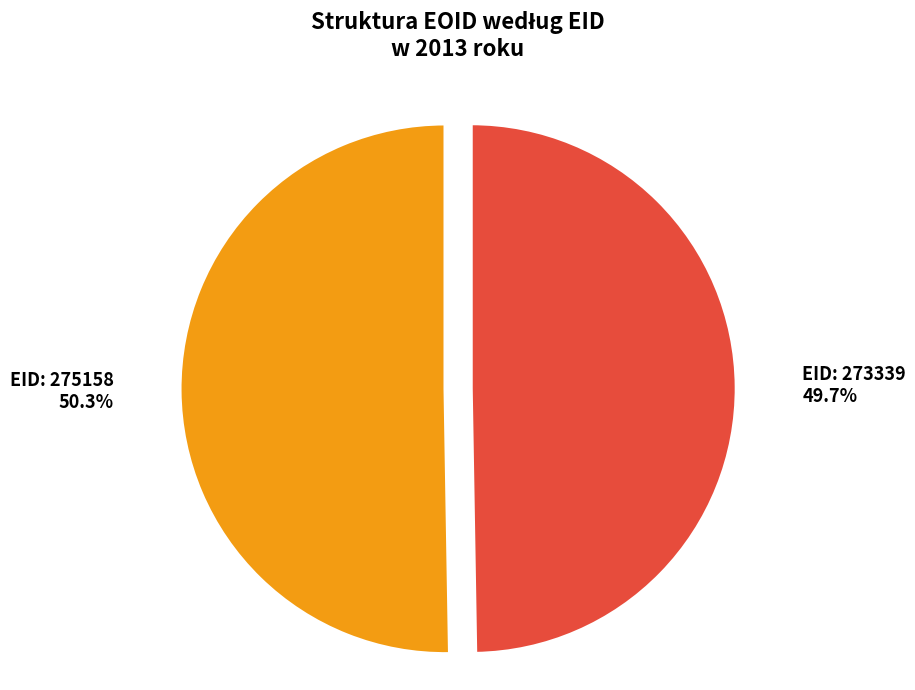

How many slices are in this pie chart?

2